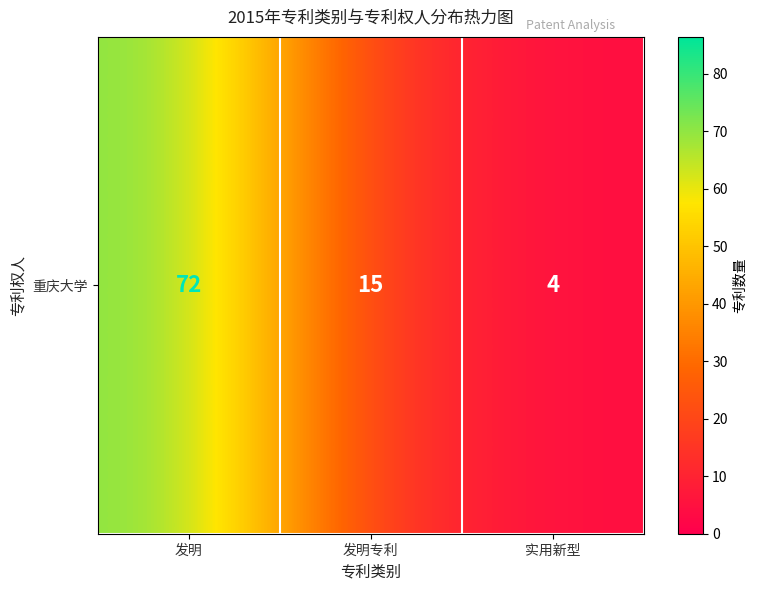

What is the change in value from 发明 to 实用新型?

-68